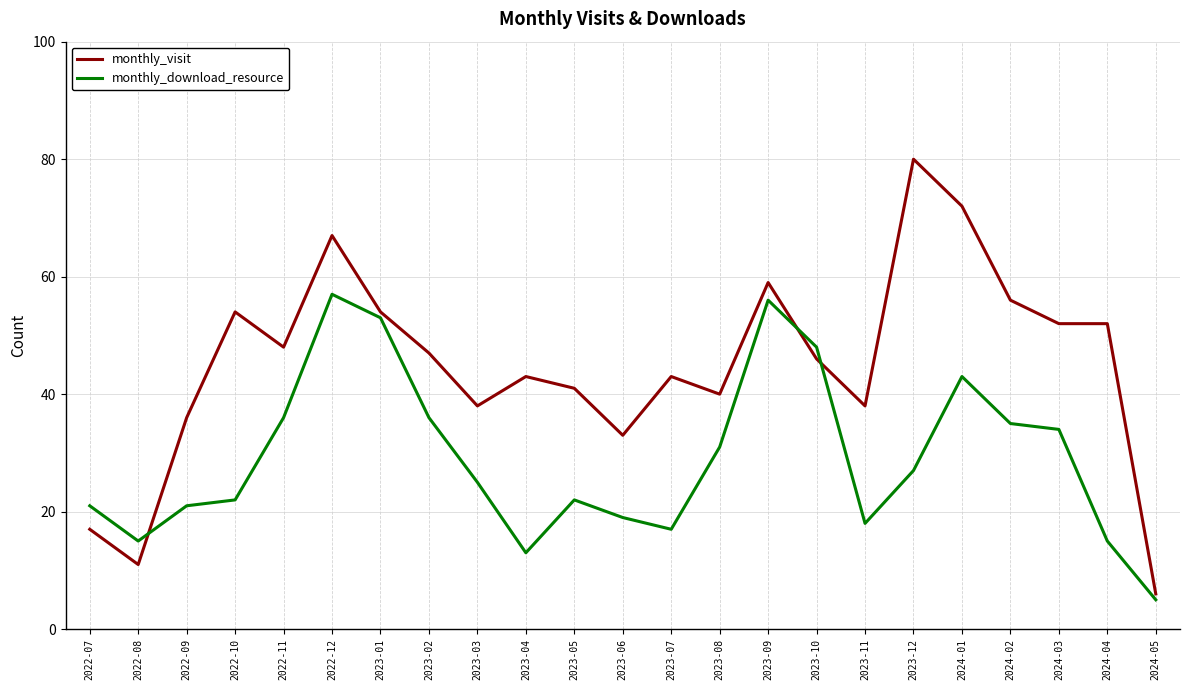

What position from the right is 2024-04?

2